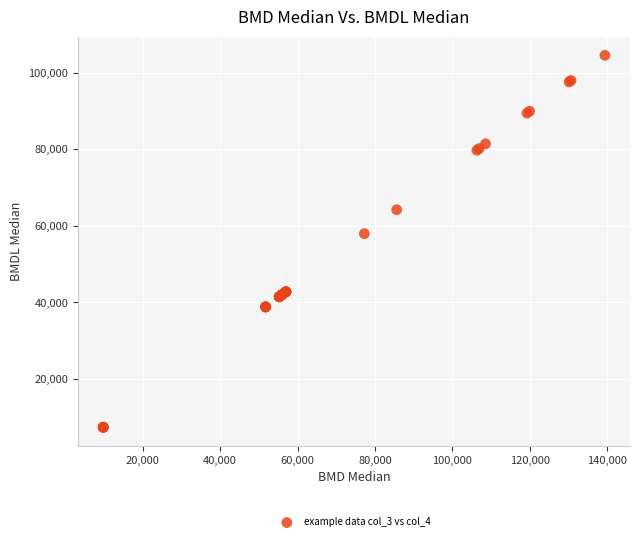

What Y value in the scatter plot is closest to 55956?

57948.5